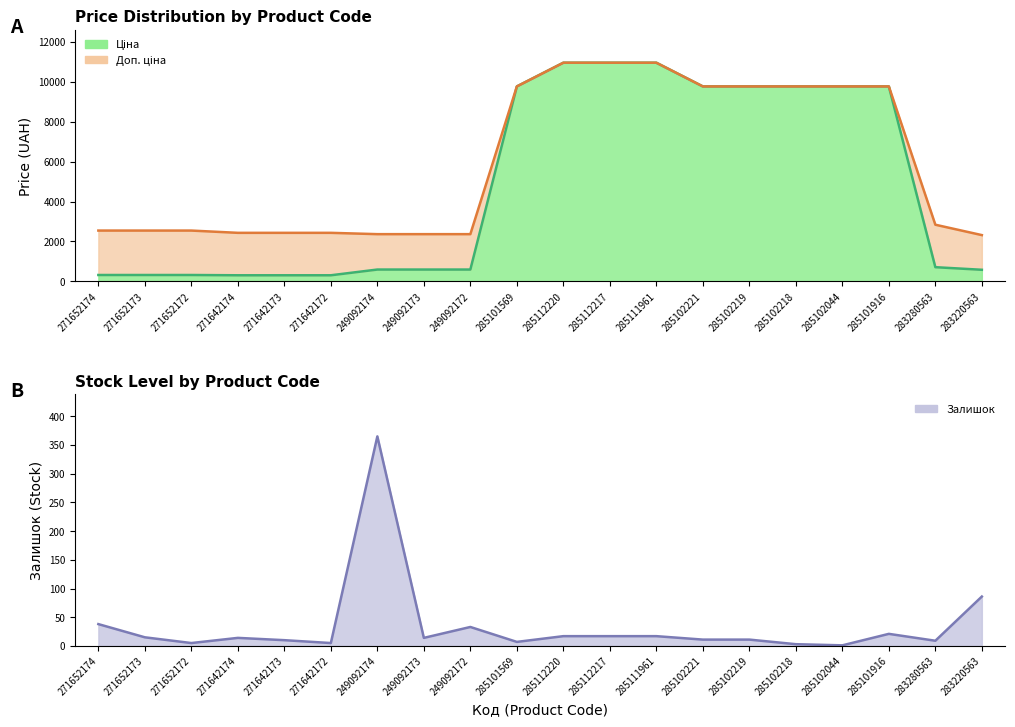

True or false: Ціна and Доп. ціна cross at least once.

False